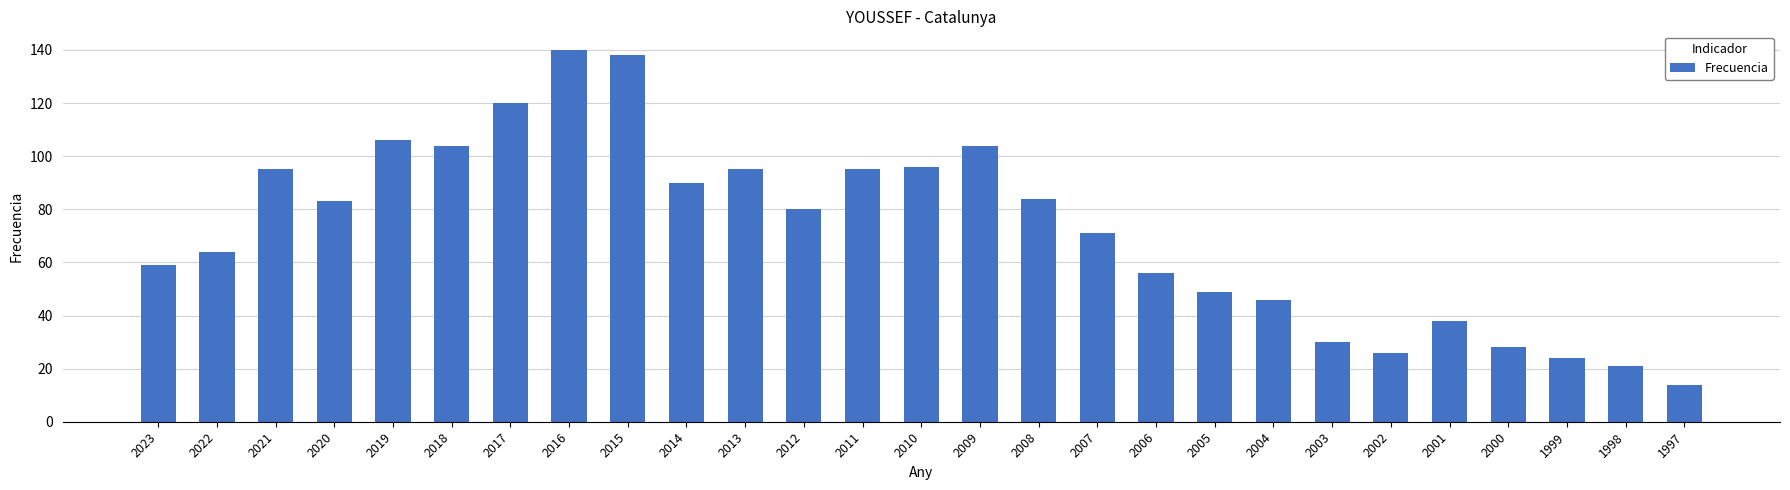

True or false: the data shows 26 at 2002.

True